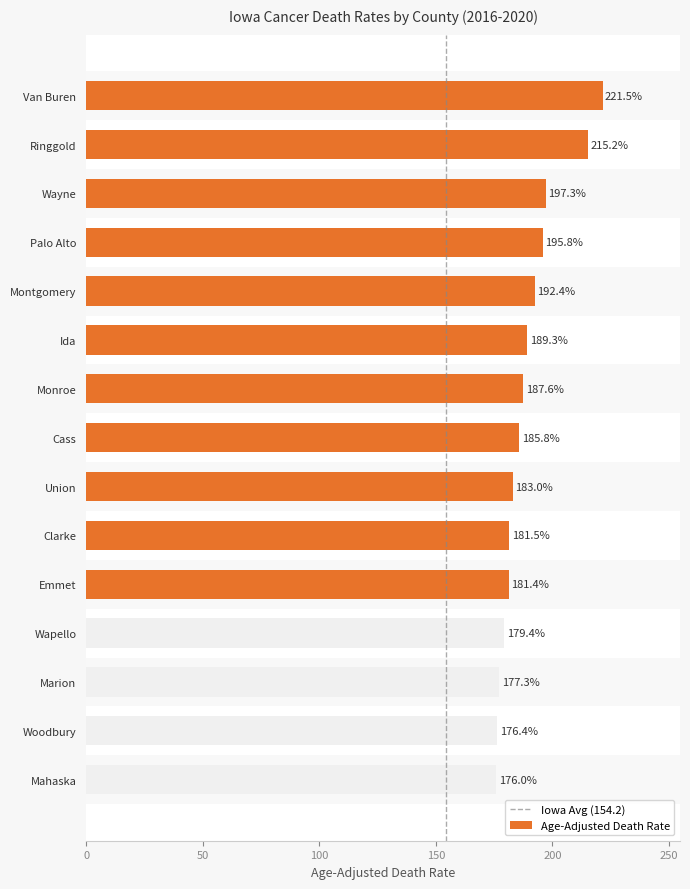

Which has a higher value, Ringgold or Monroe?

Ringgold